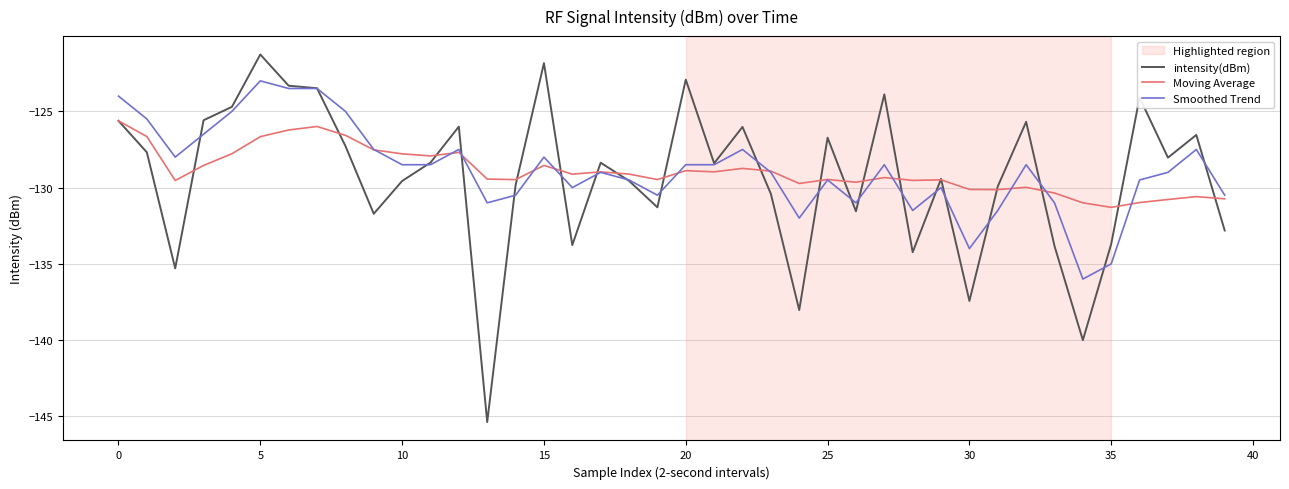

Which series has the widest spread of values?

intensity(dBm)